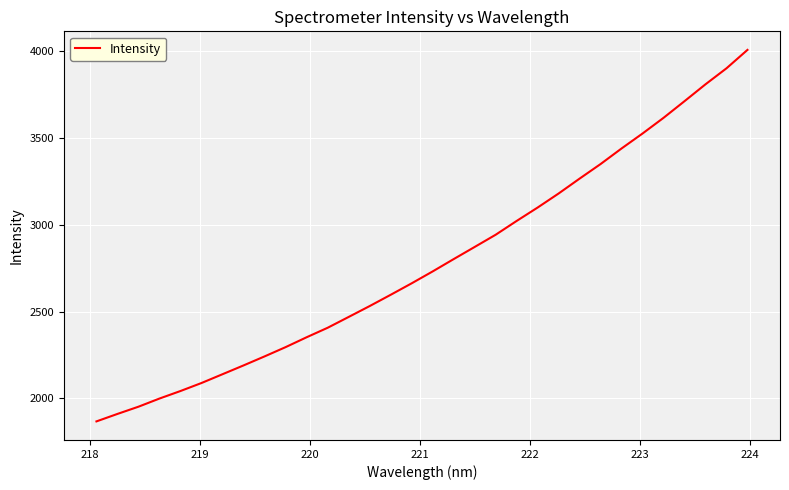

What is the maximum value shown in the chart?

4009.1